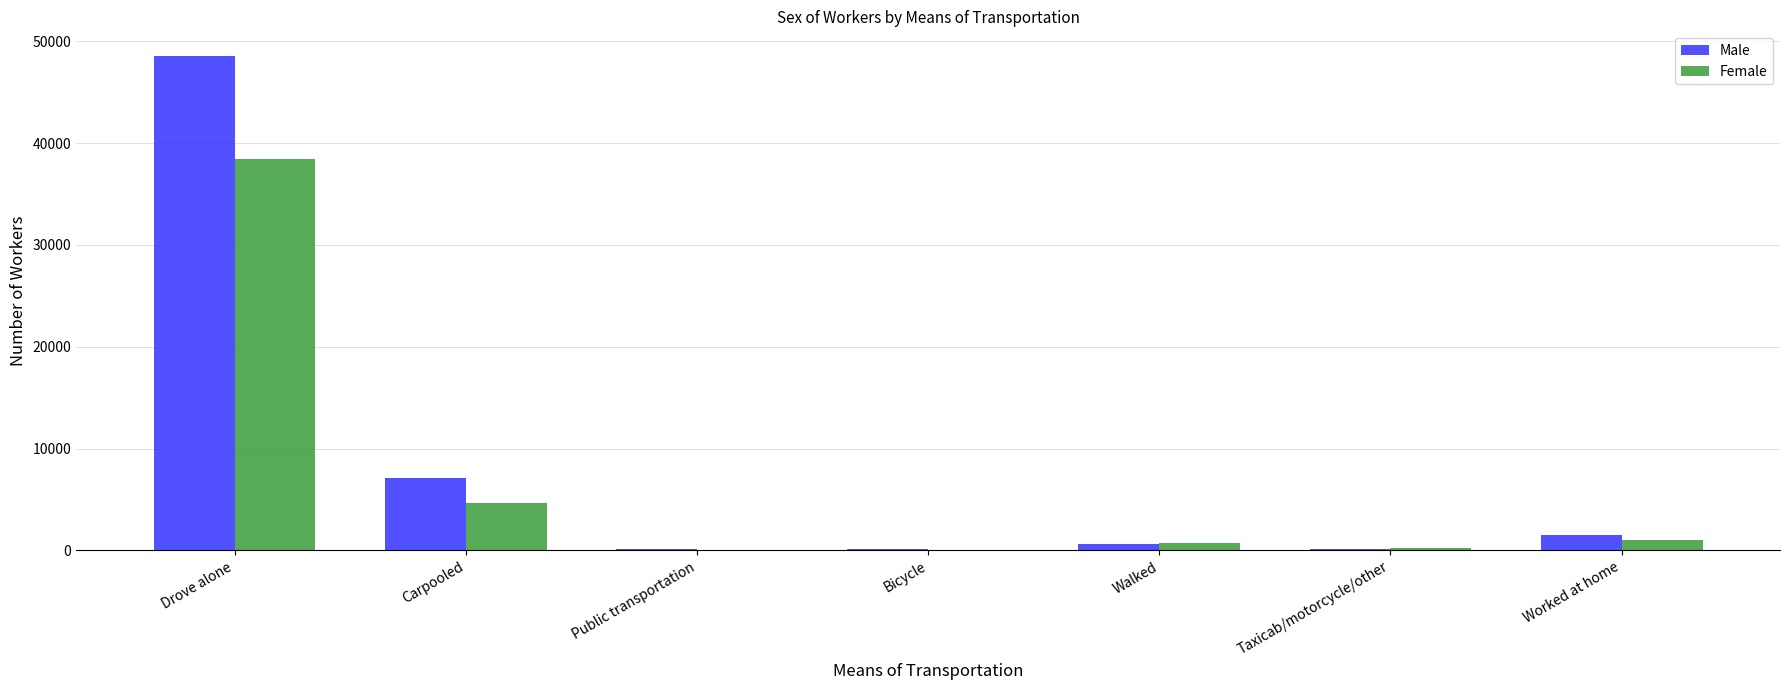

True or false: Male has a value of 11847 at Carpooled.

False